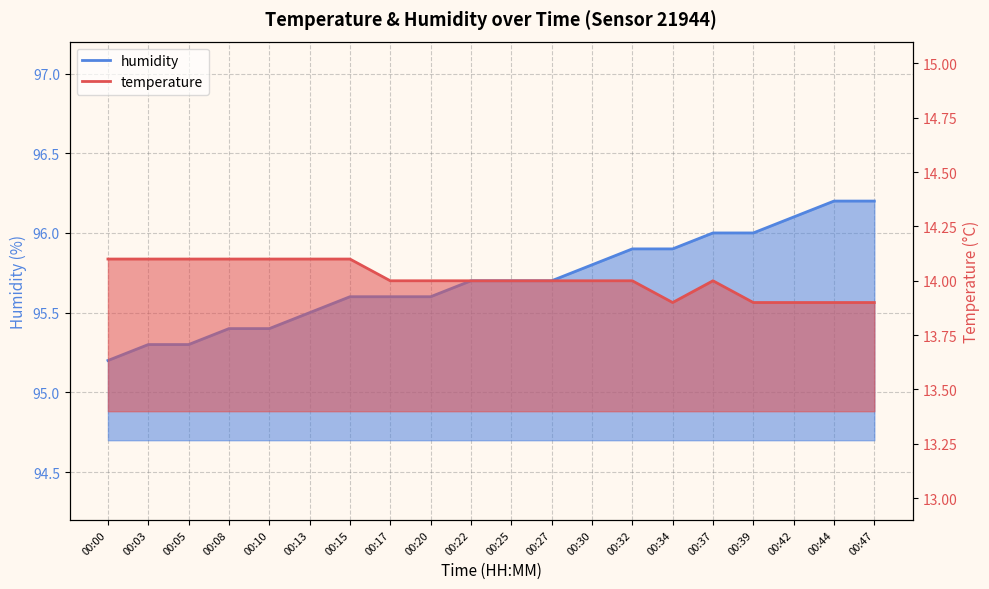

True or false: humidity has a value of 95.7 at 00:25.

True